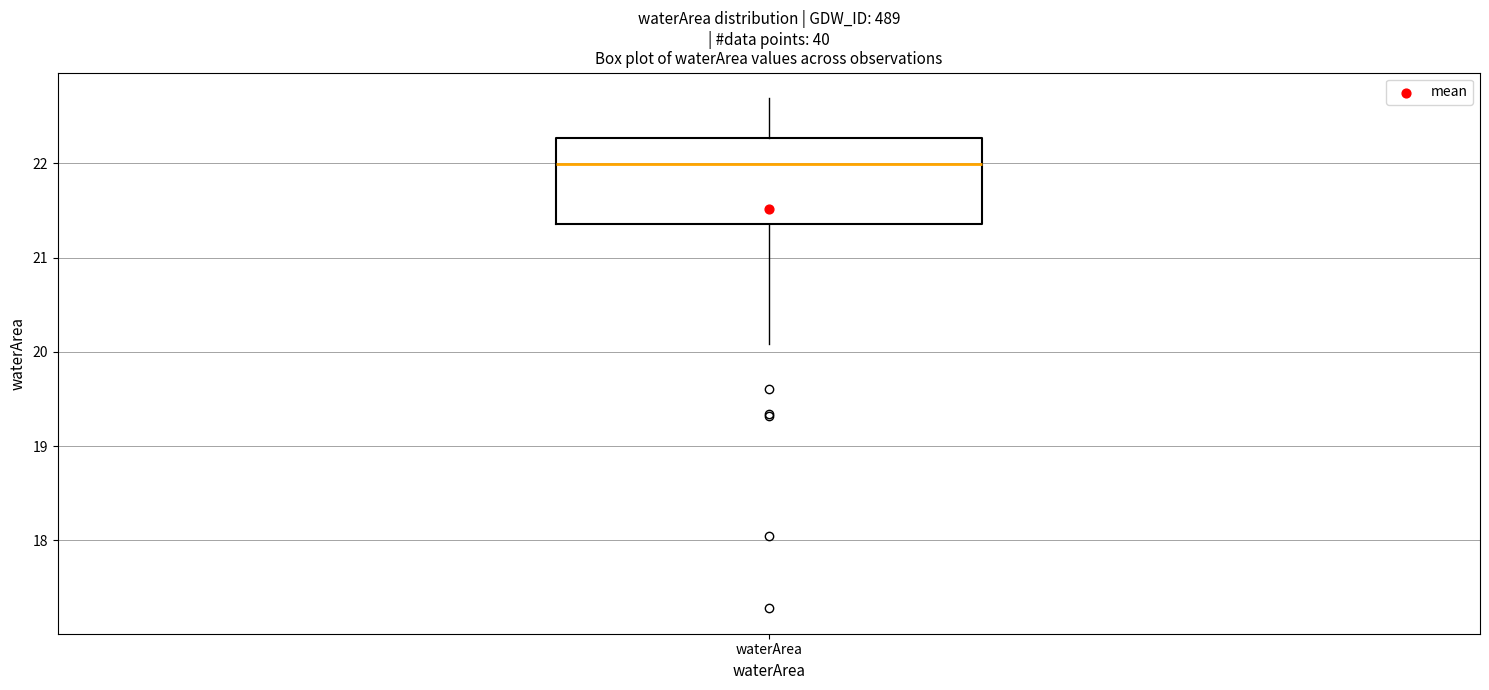

Transcribe this box plot: give where the median line is, the range the box spans, and where the two whiskers end, as read against the y-axis. The values are not printed on the chart, so give them approximately, as read against the axis.

median 22.0, box 21.4 to 22.3, whiskers 20.1 to 22.7